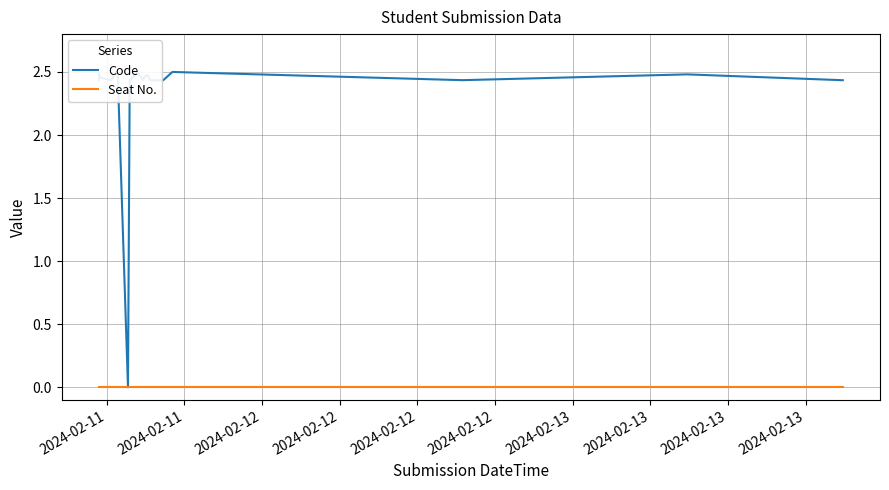

List the series in order of their overall mean, highest first.

Code, Seat No.